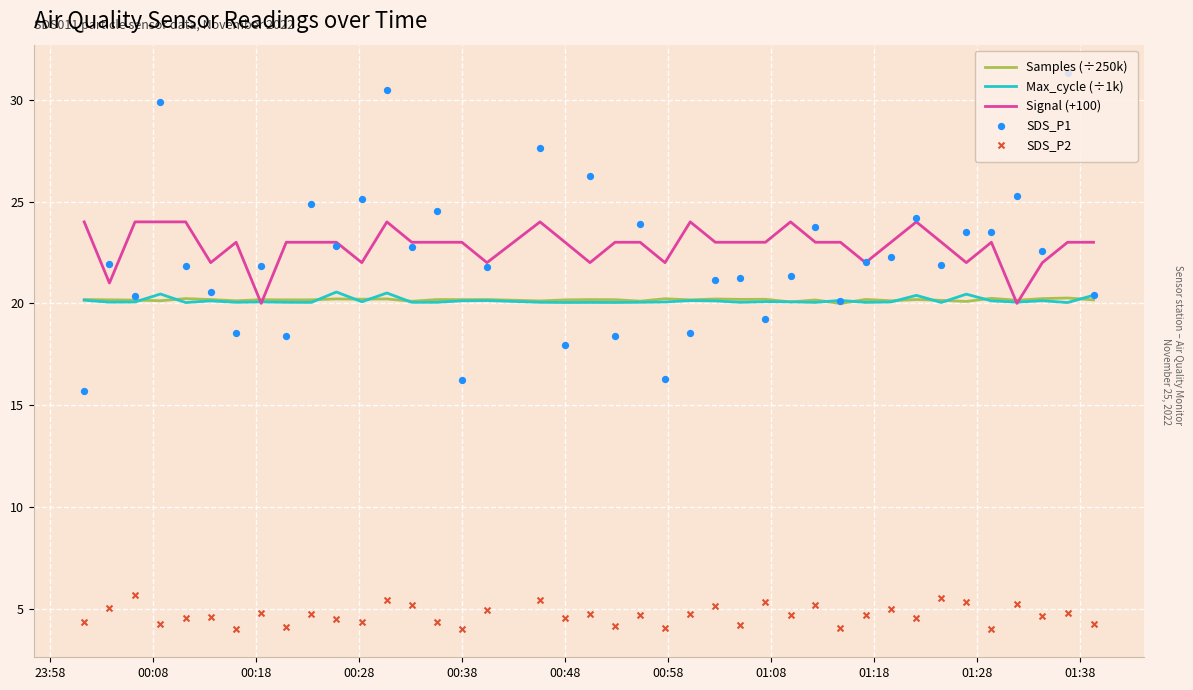

Which series has the largest total across all categories?

Signal (+100)